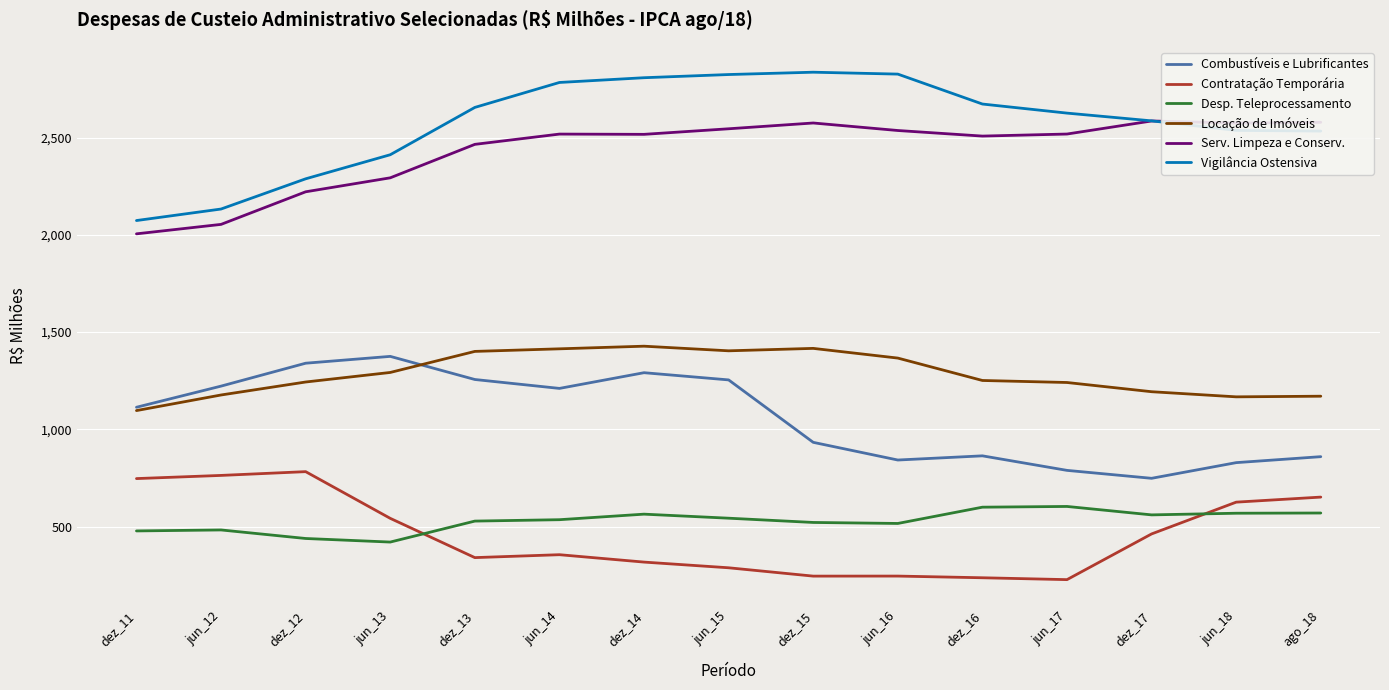

What is the maximum value shown in the chart?

2836.3